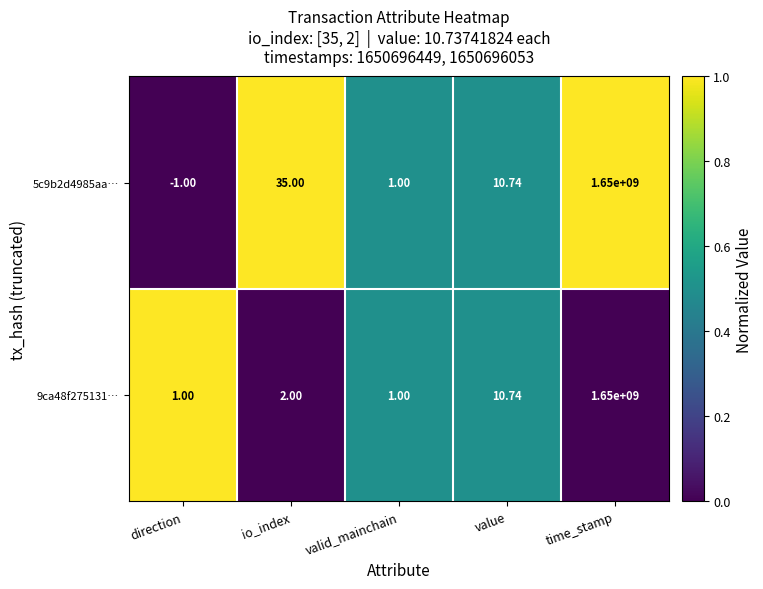

Which label corresponds to the largest value in the chart?

time_stamp